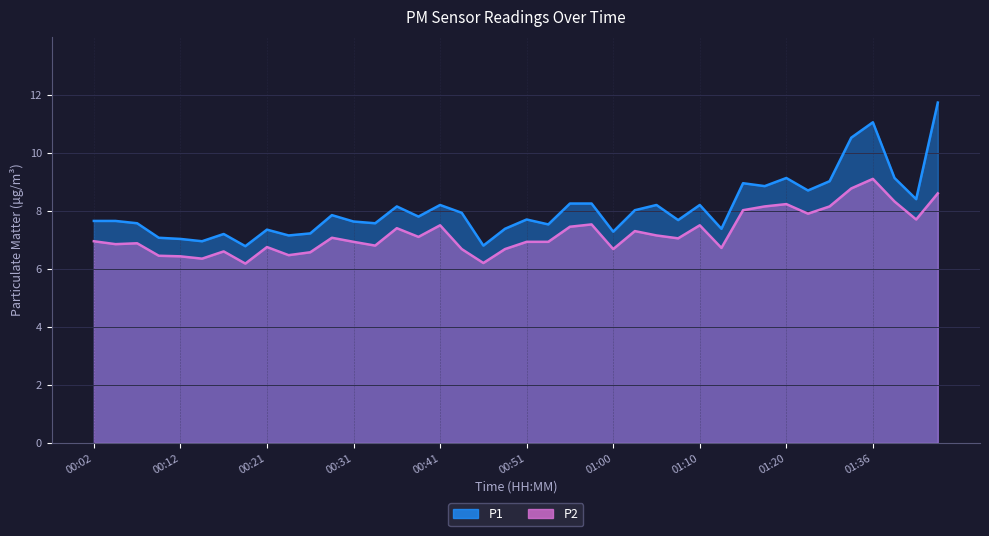

What are all the series names shown in the legend?

P1, P2